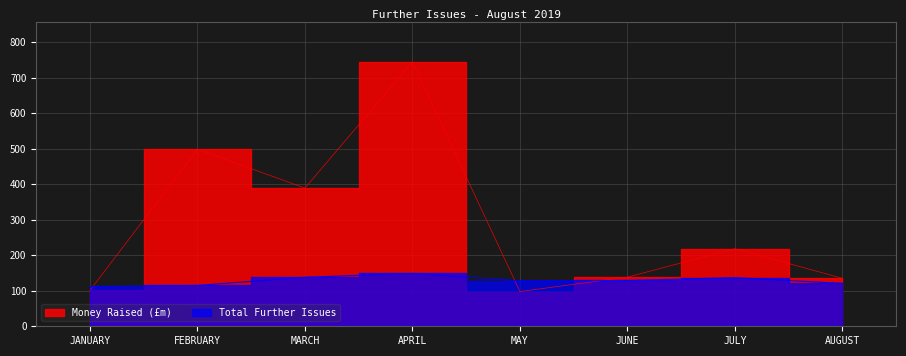

True or false: Money Raised (£m) and Total Further Issues cross at least once.

True